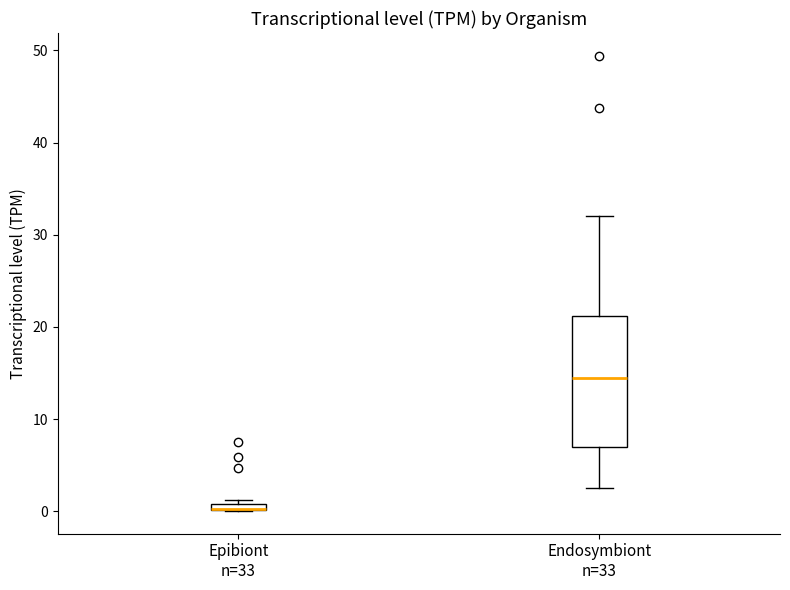

Where is the lower edge of the box for Epibiont n=33 on the y-axis? The values are not printed on the chart, so give them approximately, as read against the axis.

0